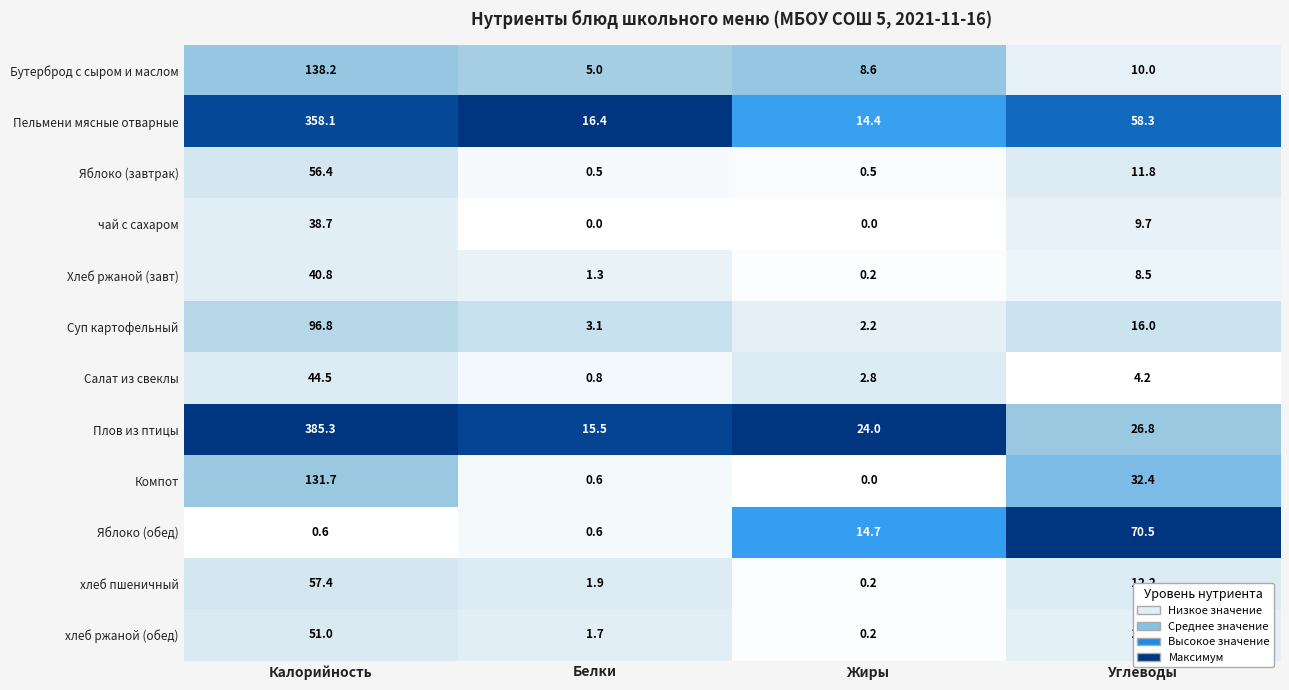

The value of Салат из свеклы at Белки is 1.3. True or false?

False